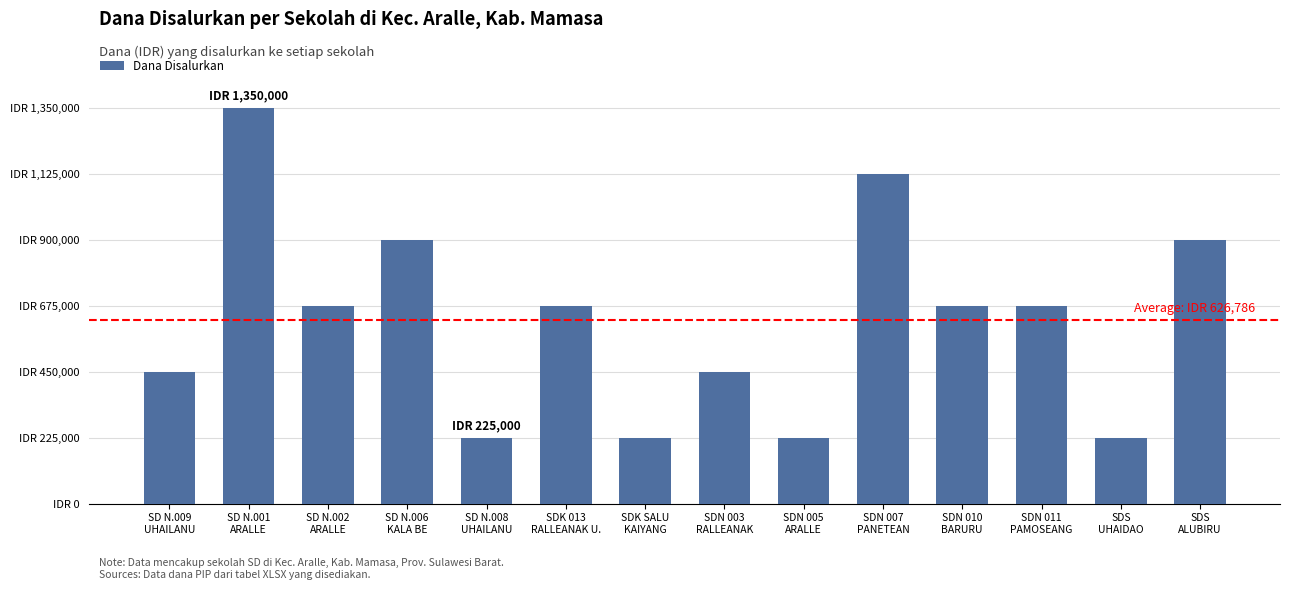

Between SD N.002
ARALLE and SDK SALU
KAIYANG, which is larger?

SD N.002
ARALLE